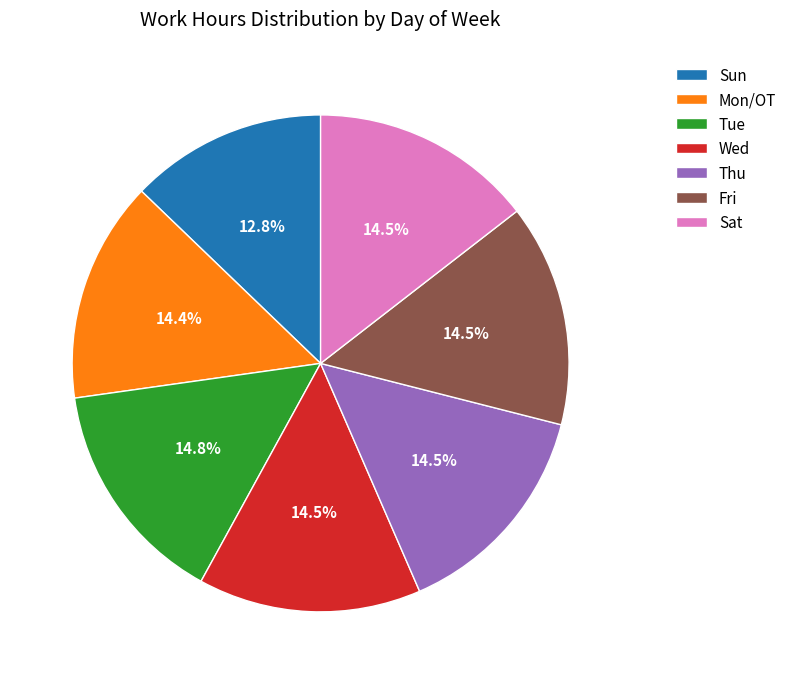

To the nearest percent, what is the difference between the Mon/OT and Sun slice percentages?

2%